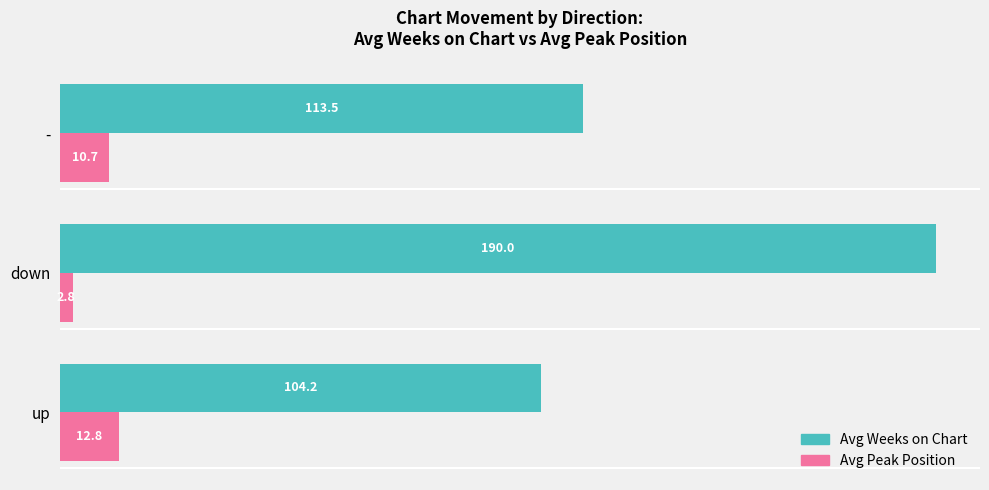

List the series in order of their overall mean, lowest first.

Avg Peak Position, Avg Weeks on Chart